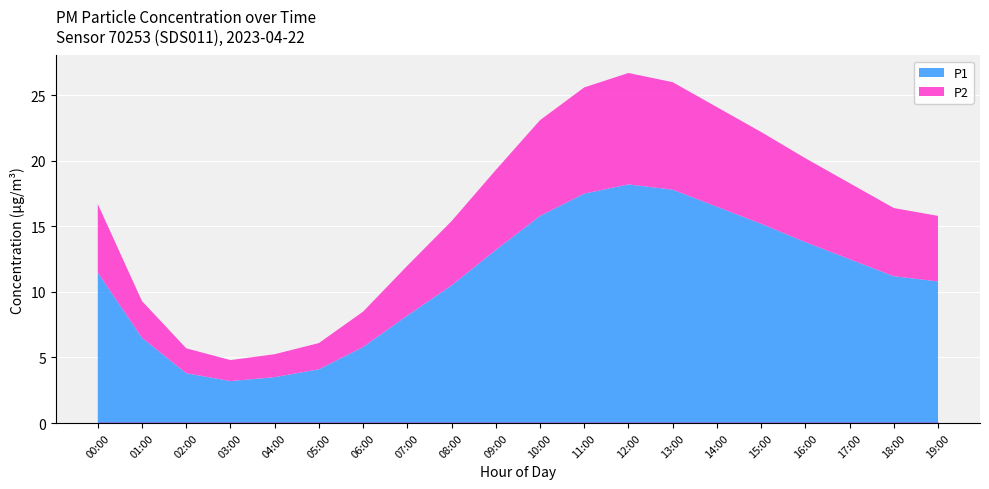

What is the minimum value for P2?

1.6